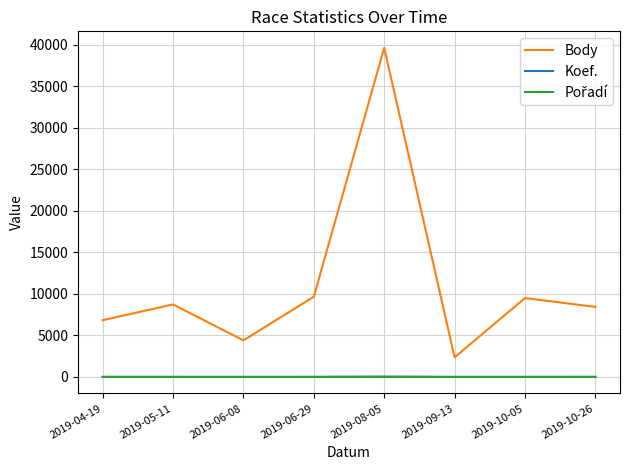

Is this an area chart (filled region under the line)?

No